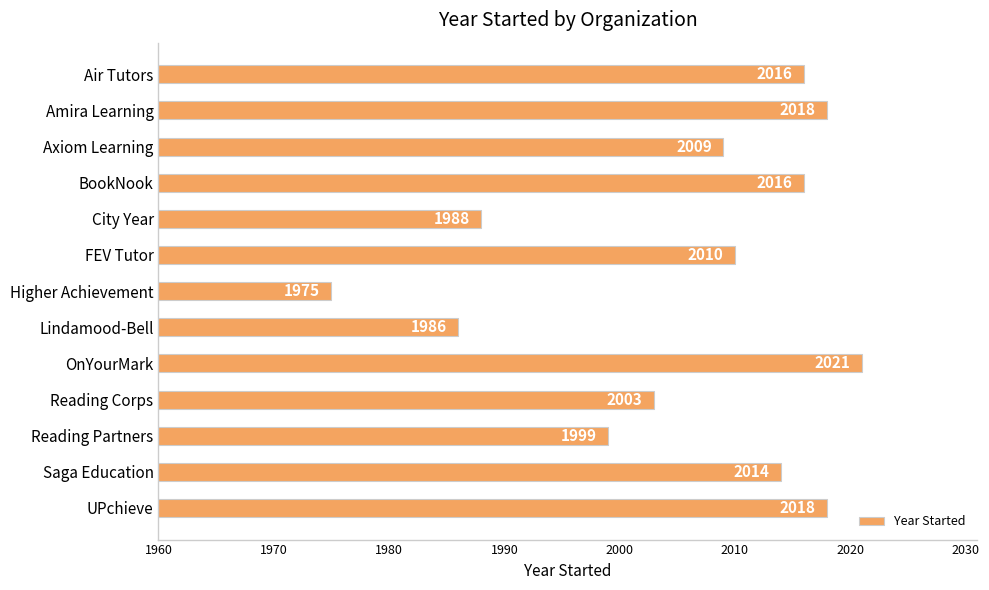

What is the average value?

2006